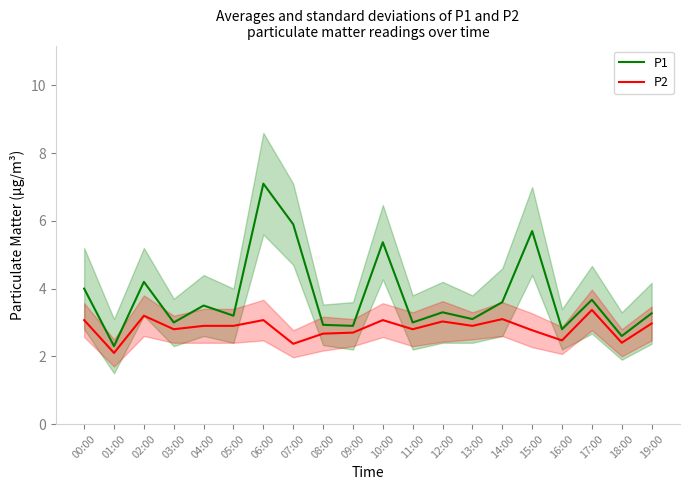

At 01:00, list the series in order from smallest to largest.

P2, P1